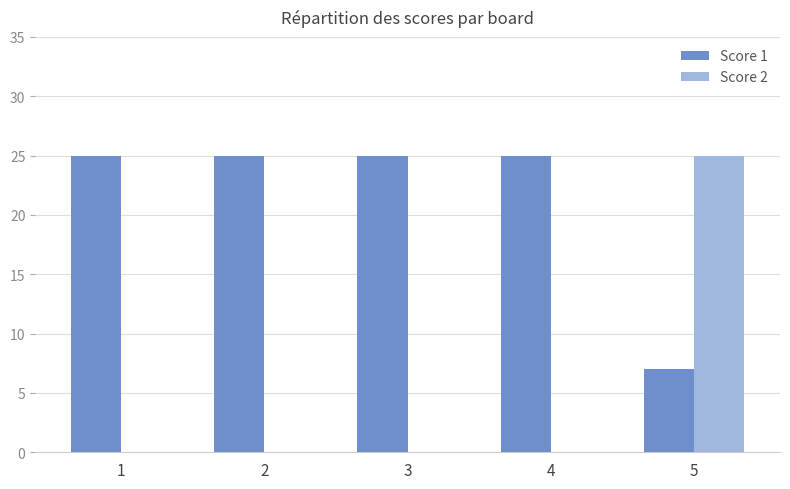

What is the difference between the Score 1 values at 2 and 5?

18